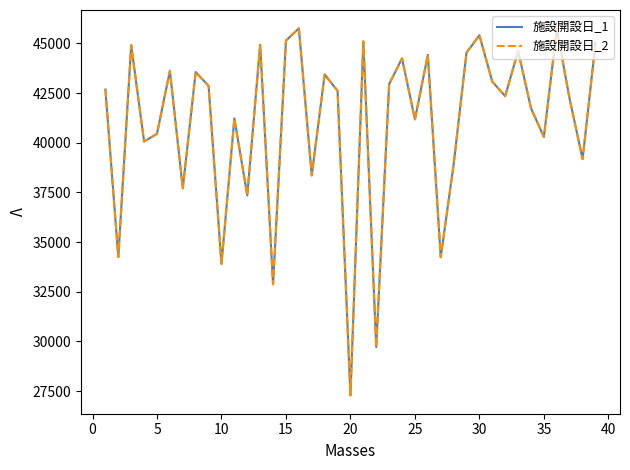

Does the chart have visible grid lines?

No